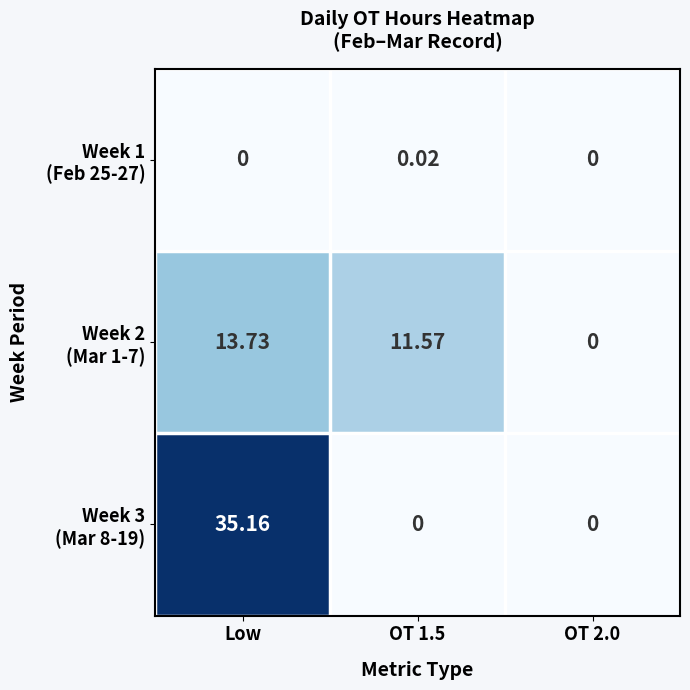

At which category is the sum across all series the highest?

Low